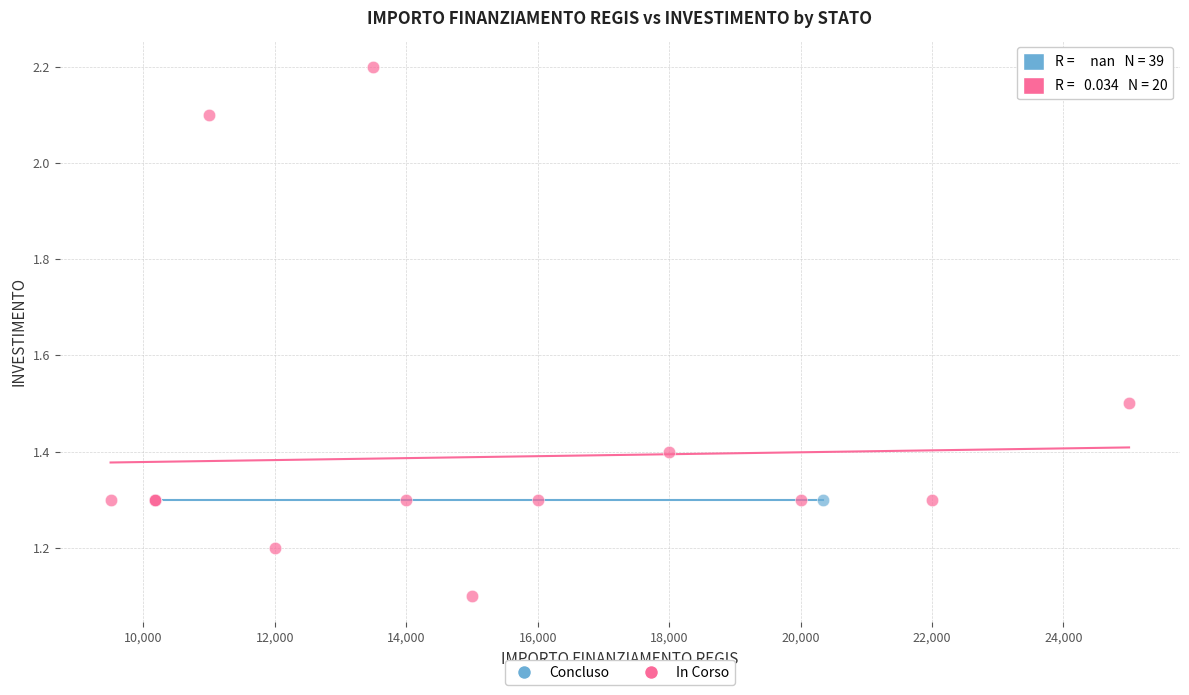

Which series contains the highest Y value?

In Corso